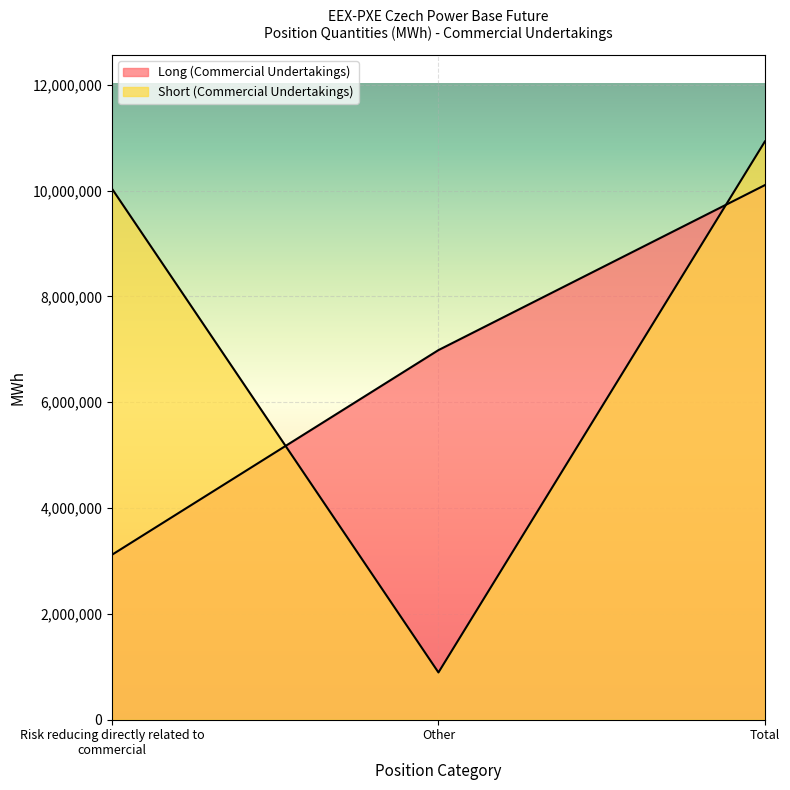

At which label does Long (Commercial Undertakings) first exceed 6985609?

Total